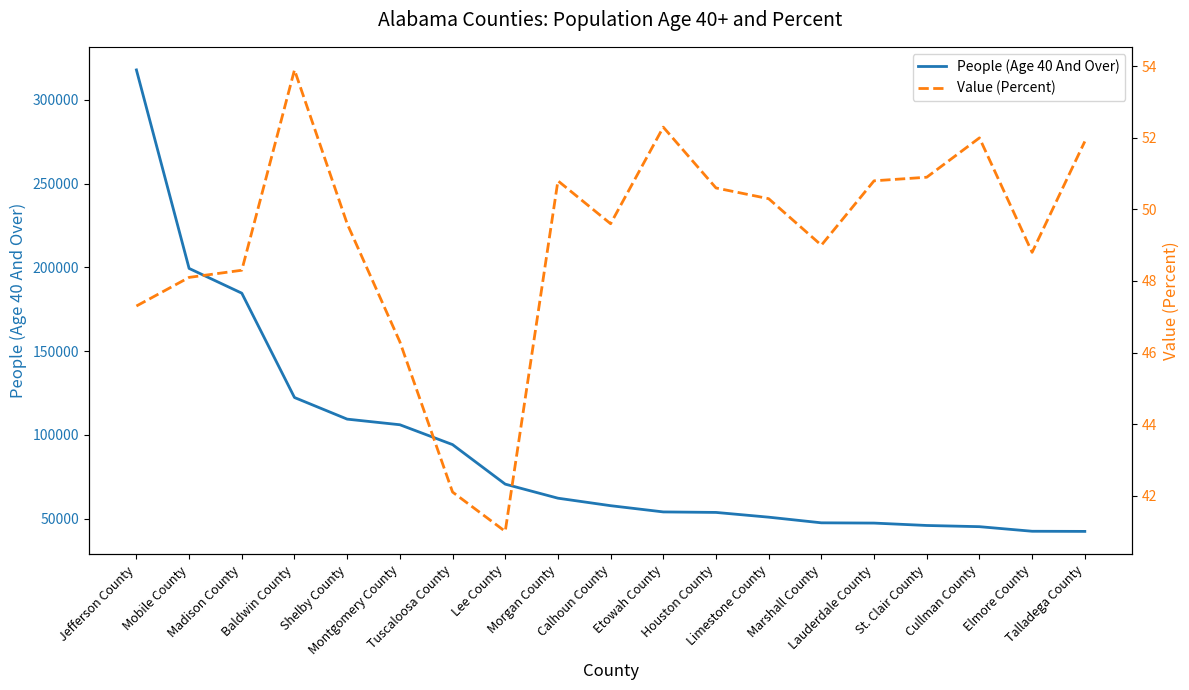

Rank the series by their maximum value, from highest to lowest.

People (Age 40 And Over), Value (Percent)